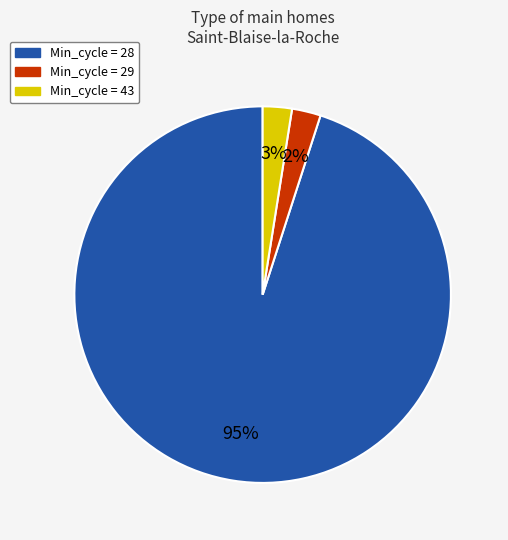

Between Min_cycle = 28 and Min_cycle = 29, which is larger?

Min_cycle = 28